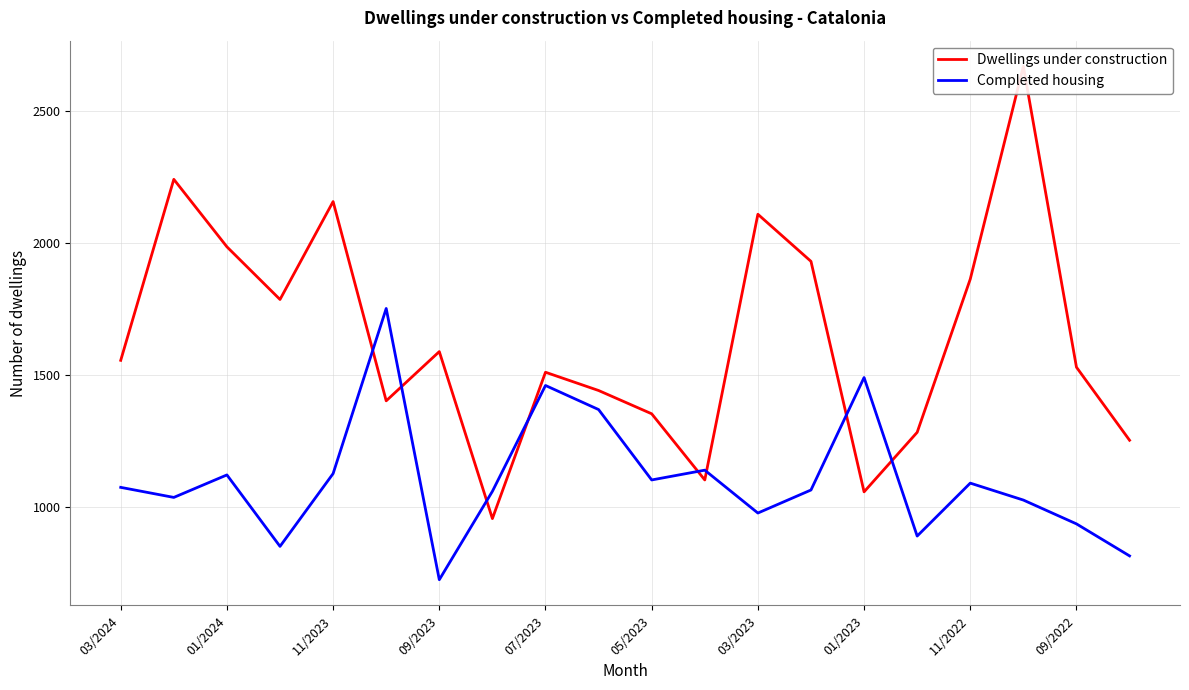

Reading left to right, what are all the values shown in this chart?

Dwellings under construction: 1556	2240	1985	1786	2156	1403	1589	958	1511	1442	1354	1104	2108	1930	1059	1284	1863	2667	1530	1254
Completed housing: 1076	1038	1123	853	1128	1752	727	1061	1461	1370	1104	1141	979	1066	1491	892	1092	1028	938	817